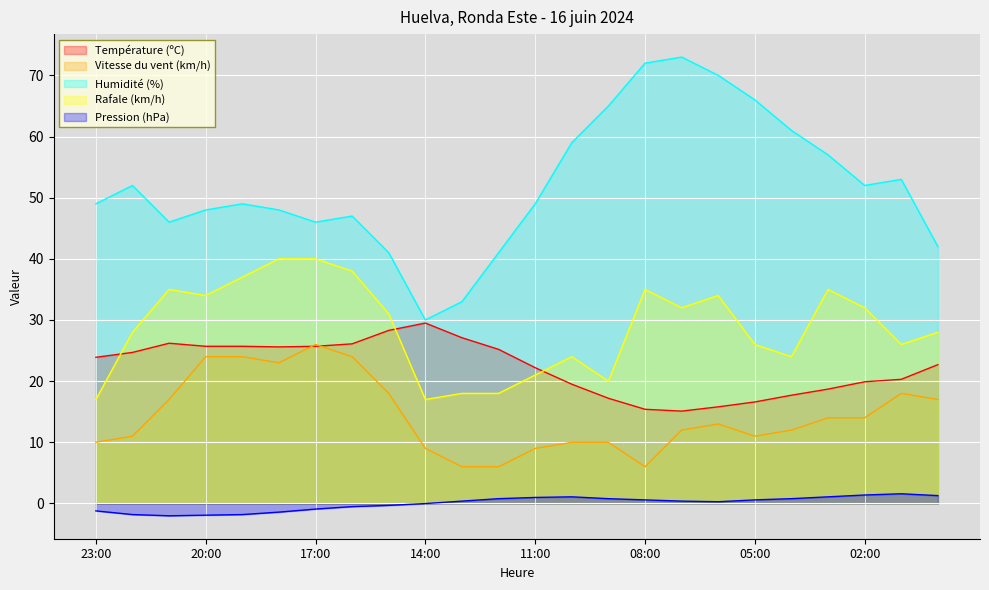

True or false: Pression (hPa) and Humidité (%) intersect in this chart.

False